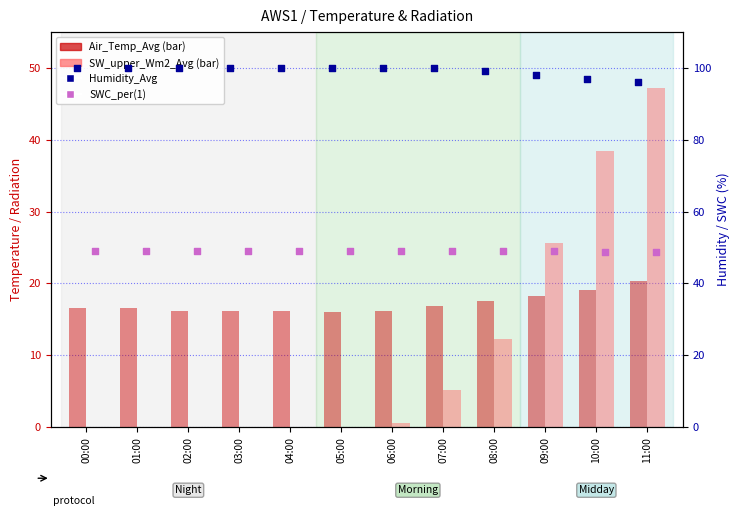

At how many categories does at least one series exceed 51?

12